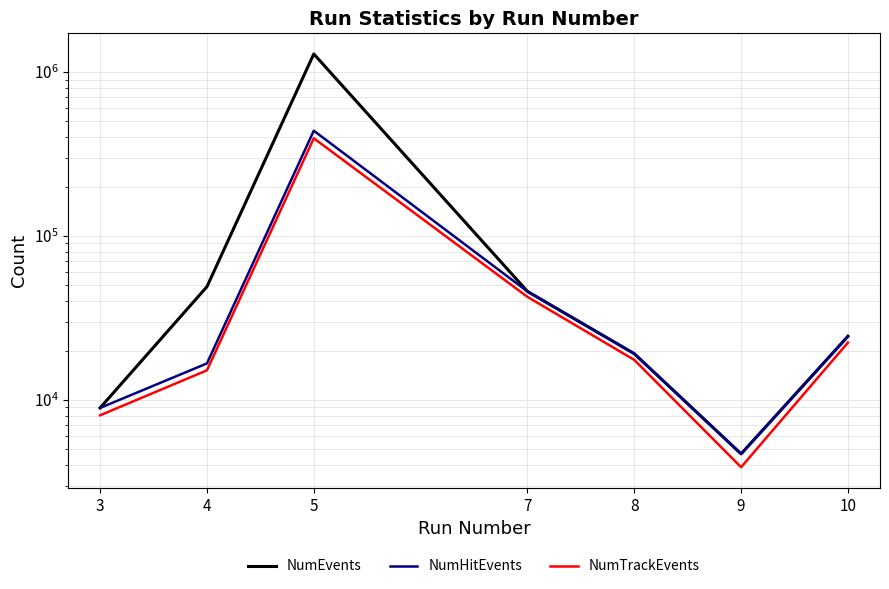

Reading right to left, extract all data points from this chart.

NumEvents: 10=24437	9=4684	8=19131	7=45890	5=1288883	4=49046	3=8934
NumHitEvents: 10=24415	9=4679	8=19114	7=45852	5=438546	4=16684	3=8929
NumTrackEvents: 10=22355	9=3884	8=17528	7=42495	5=394317	4=15141	3=8053